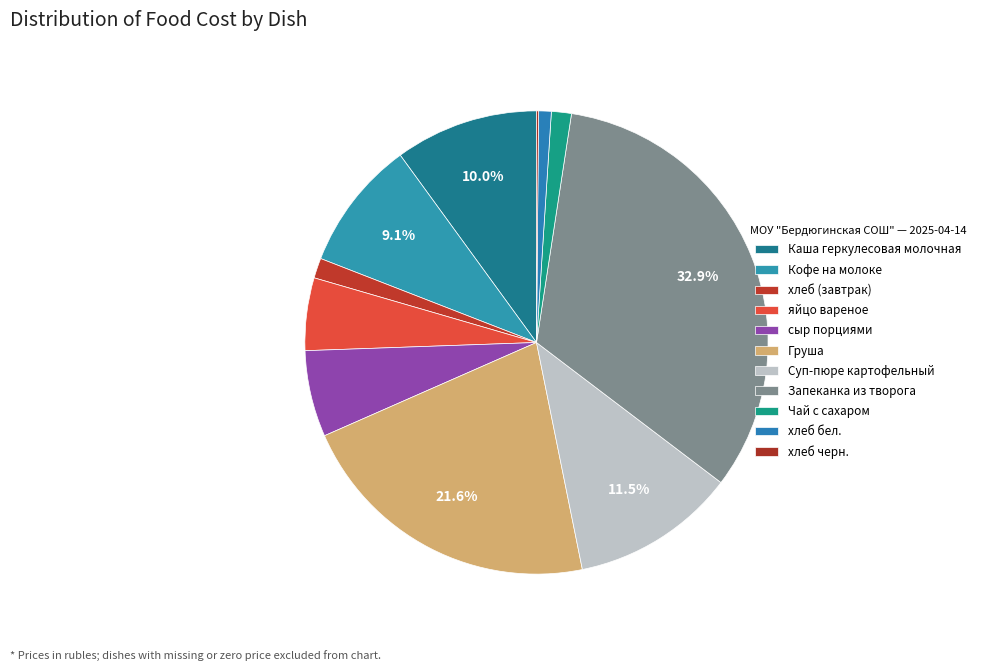

To the nearest percent, what is the combined percentage of Запеканка из творога and Кофе на молоке?

42%